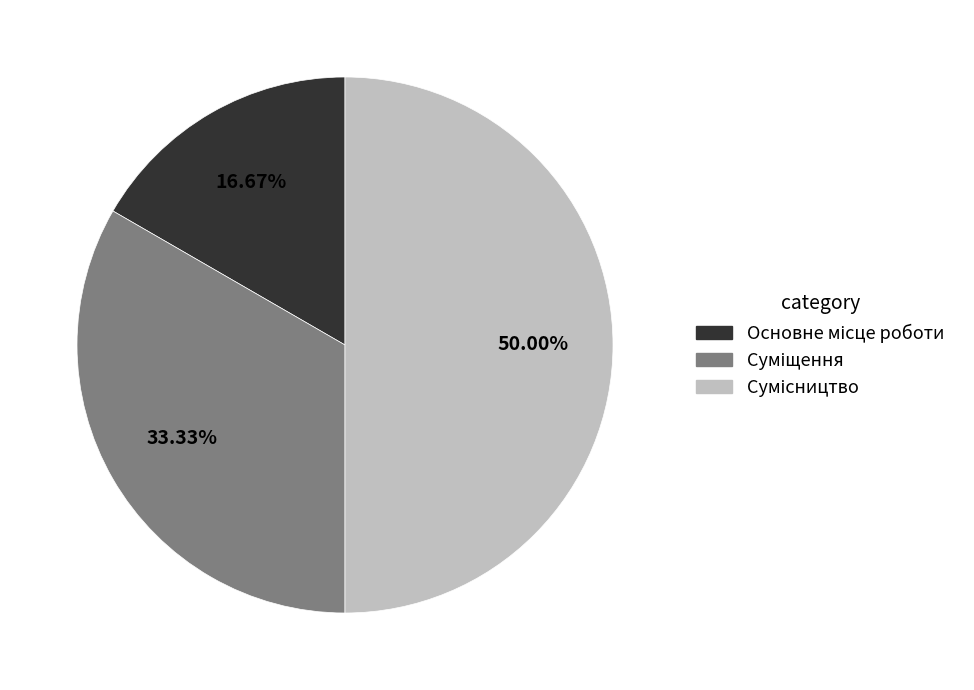

Does Основне місце роботи account for over 50% of the chart?

No